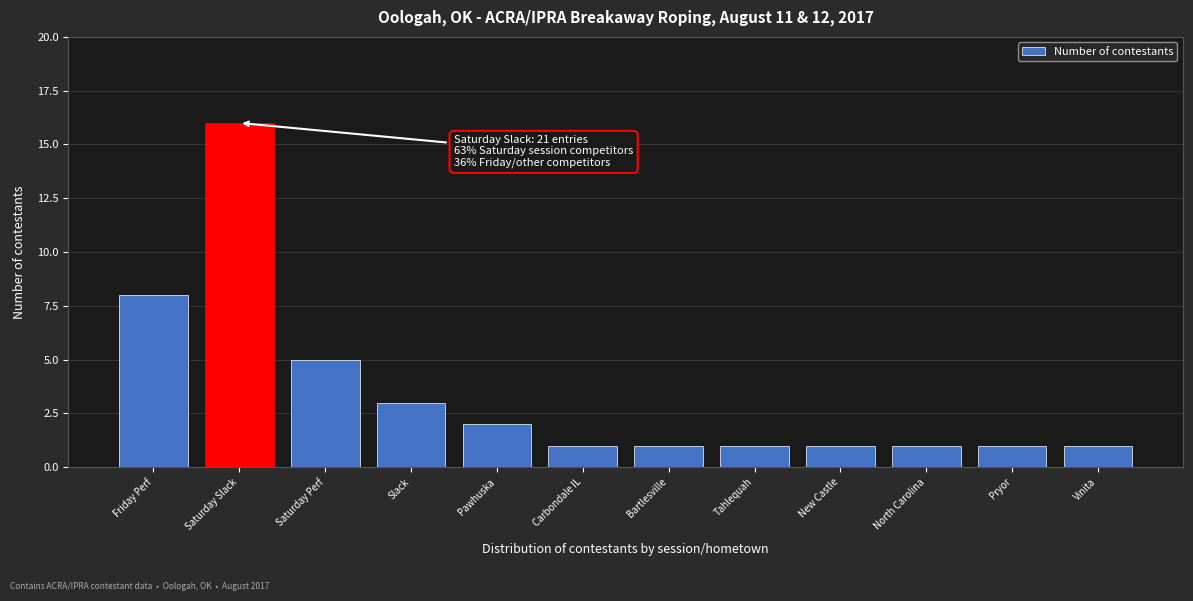

Reading left to right, list all the values displayed in this chart.

8	16	5	3	2	1	1	1	1	1	1	1